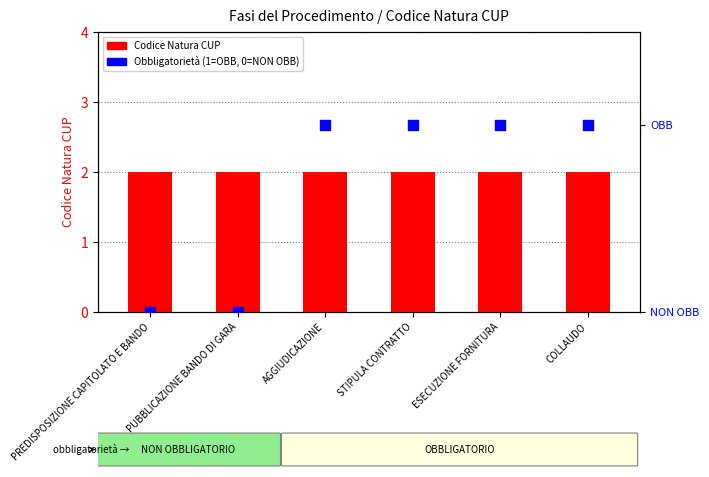

What is the total value across all series at STIPULA CONTRATTO?

3